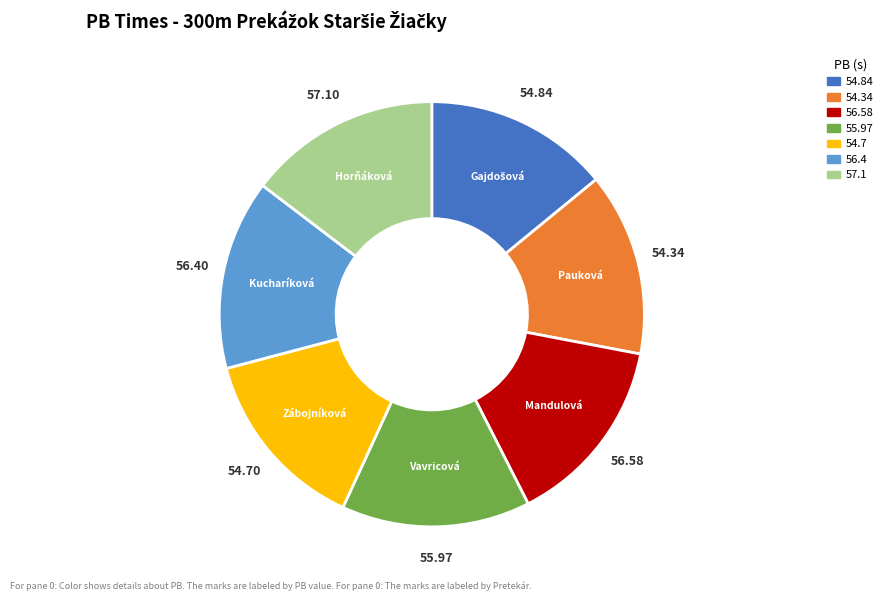

Is there any slice that represents more than half of the pie?

No